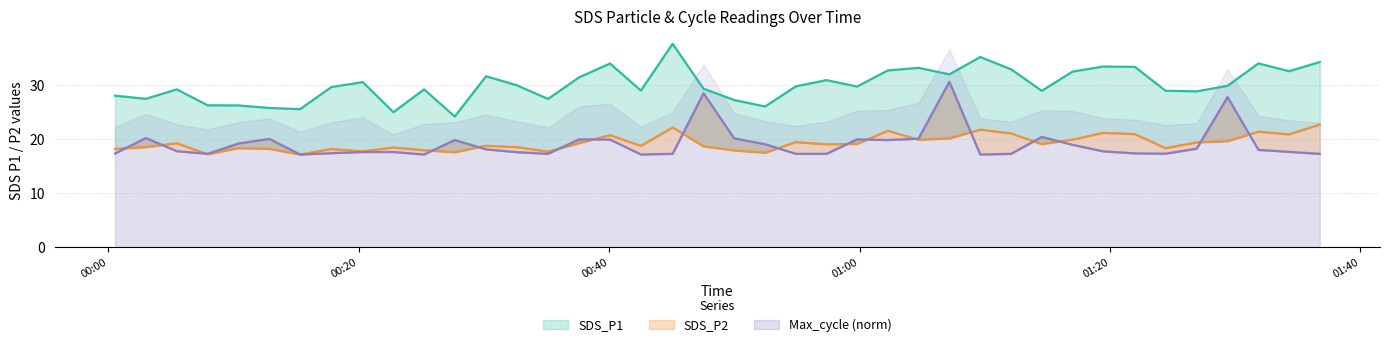

Which label corresponds to the smallest value in the chart?

2024/03/09 00:15:19